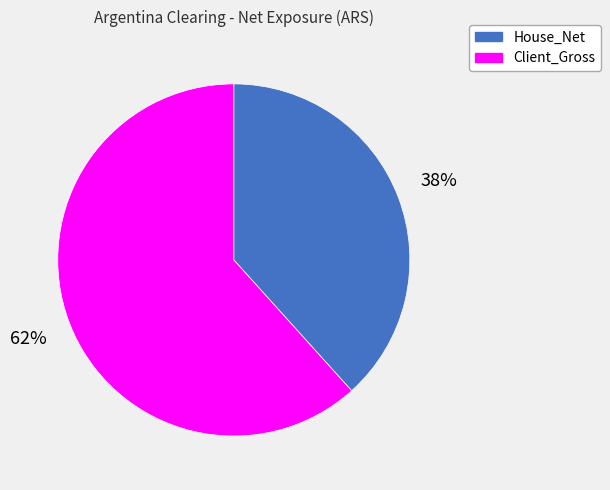

Which slice is the largest?

Client_Gross